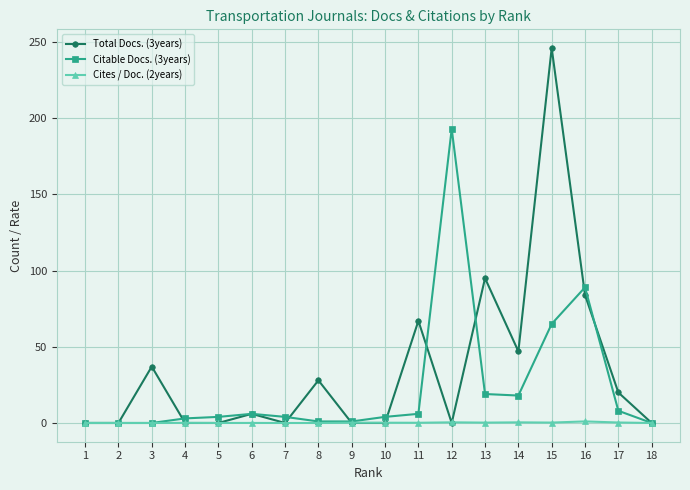

Does the chart have visible grid lines?

Yes